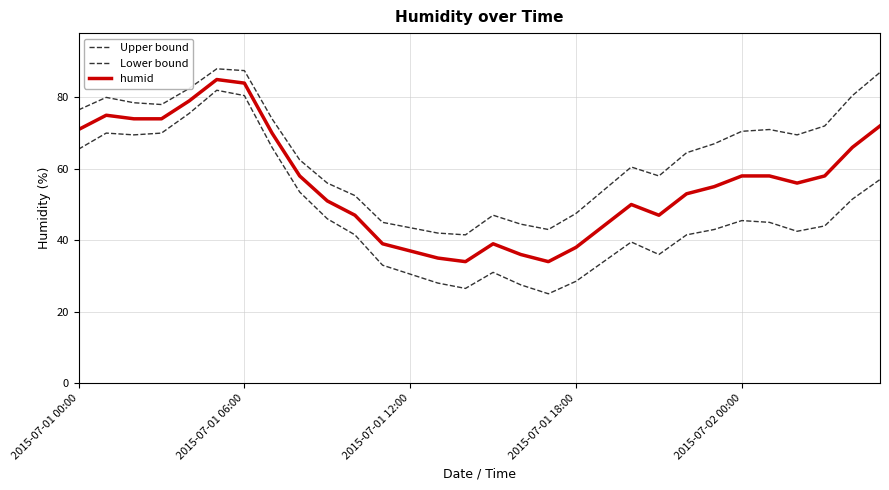

Does the chart display data point markers on the line(s)?

No